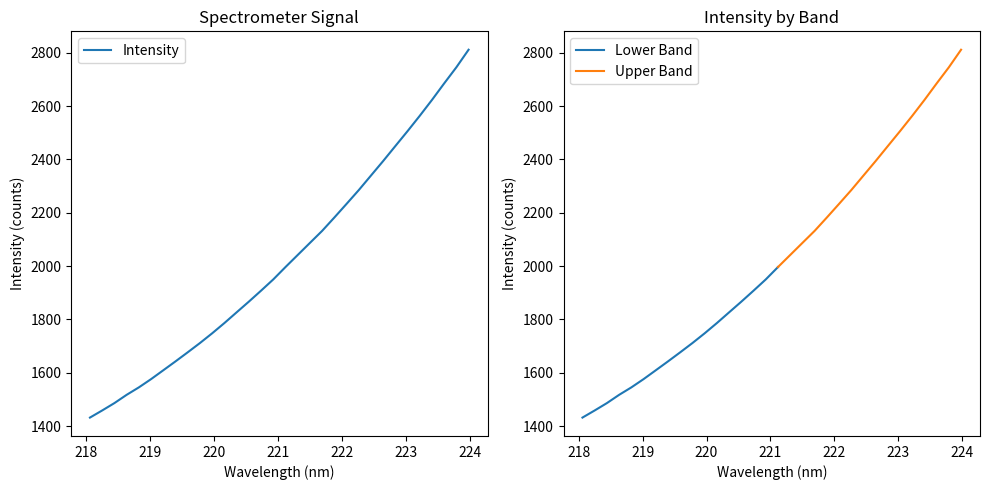

What is the value of the 8th point from the left?

1642.7